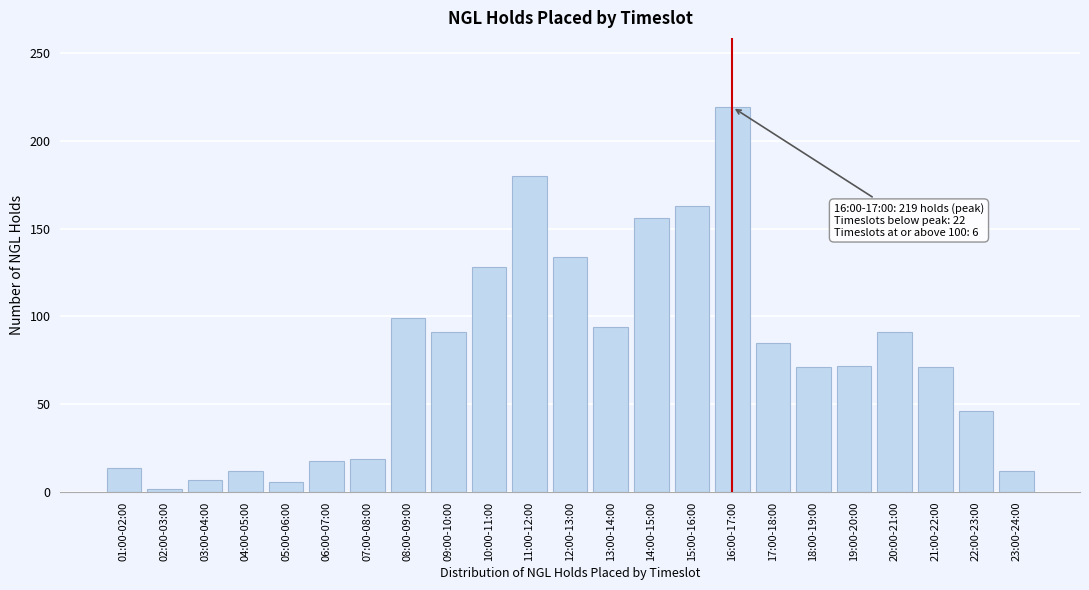

What is the label of the 5th bar from the right?

19:00-20:00